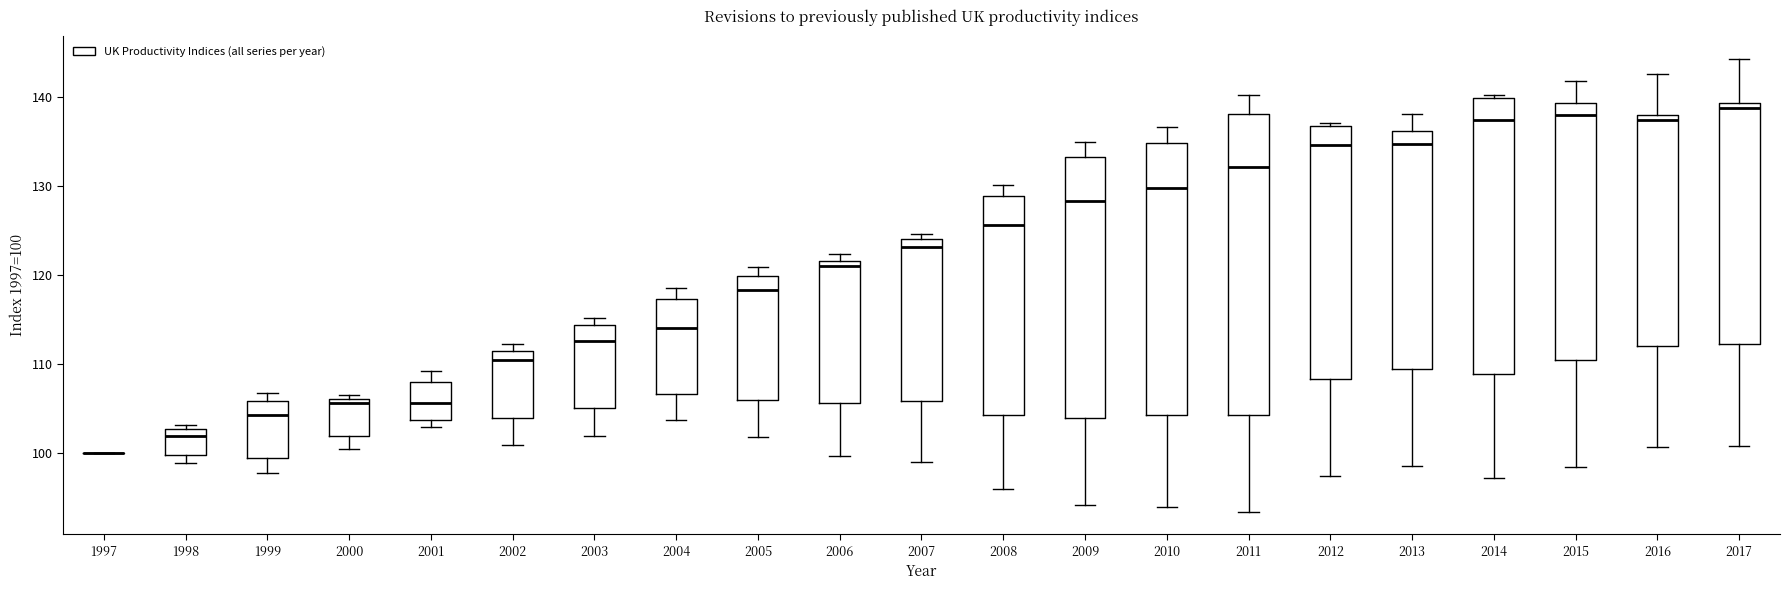

Where does the median line of the box at x = 2009 sit on the y-axis? The values are not printed on the chart, so give them approximately, as read against the axis.

128